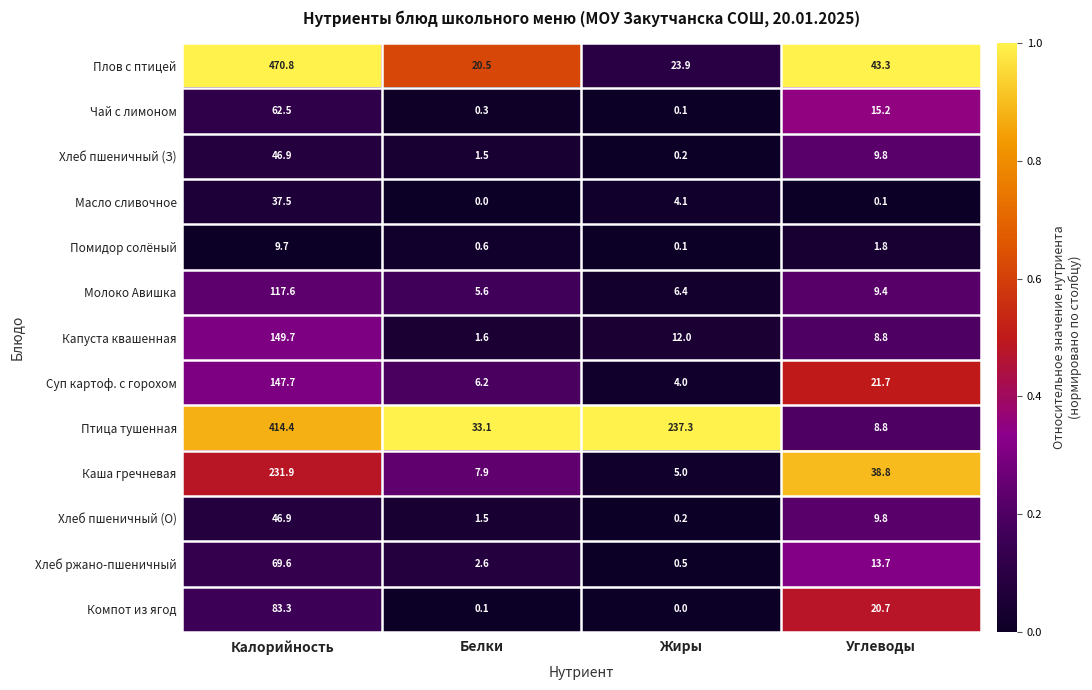

How many data points in Суп картоф. с горохом are above 21?

2